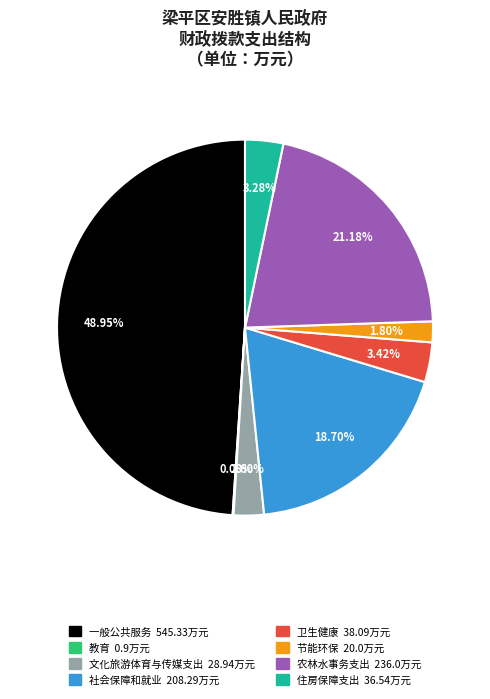

What percentage is the 文化旅游体育与传媒支出 slice, to the nearest percent?

3%